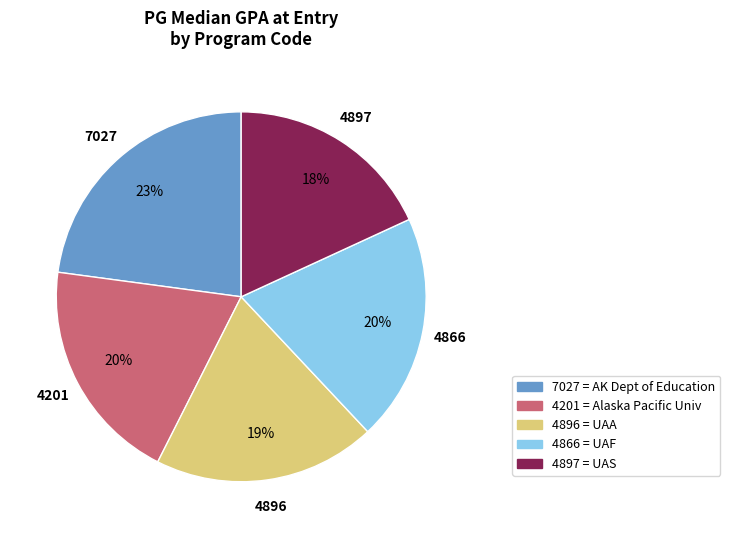

What percentage is the 7027 slice, to the nearest percent?

23%